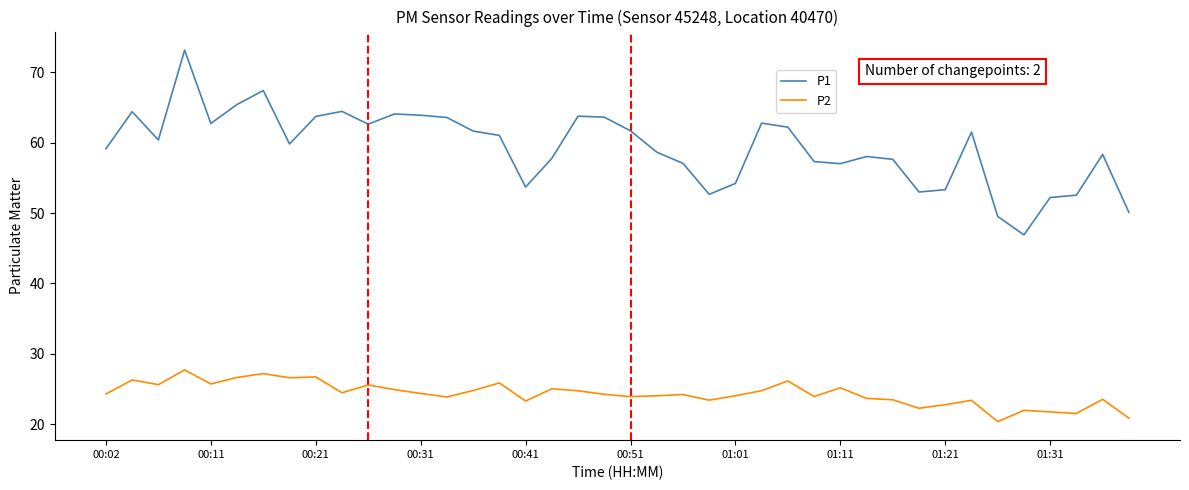

At how many categories does at least one series exceed 43?

40